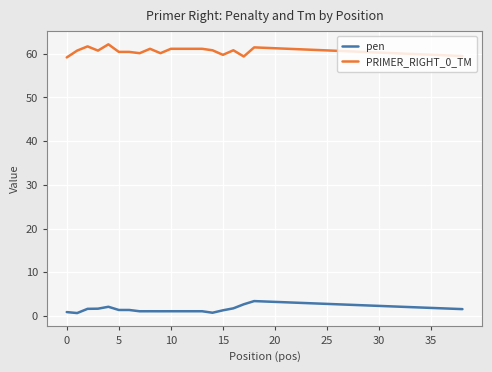

What is the average value of the pen series?

1.5